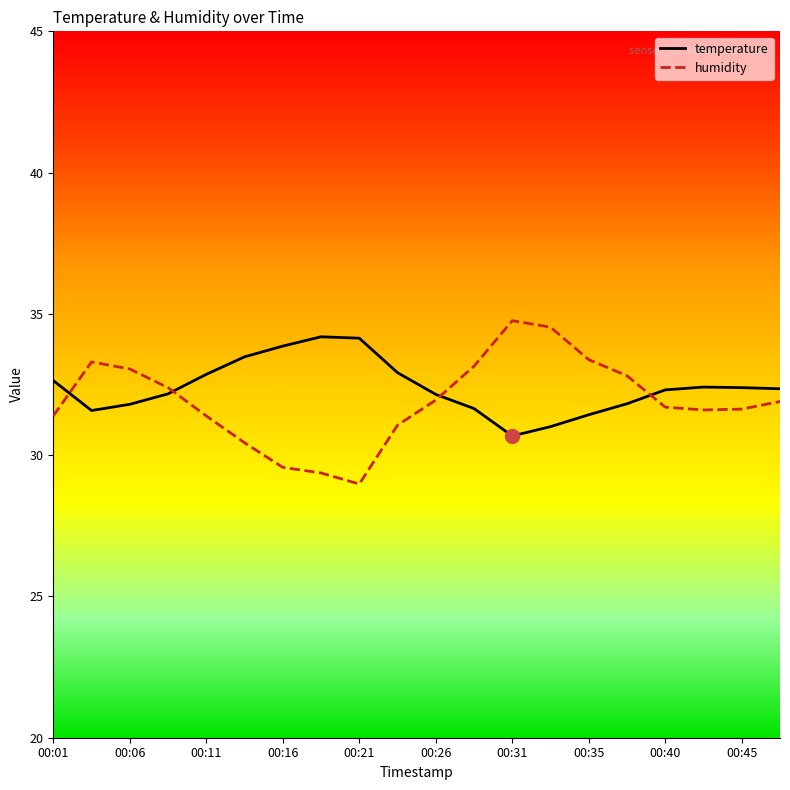

What are all the series names shown in the legend?

temperature, humidity